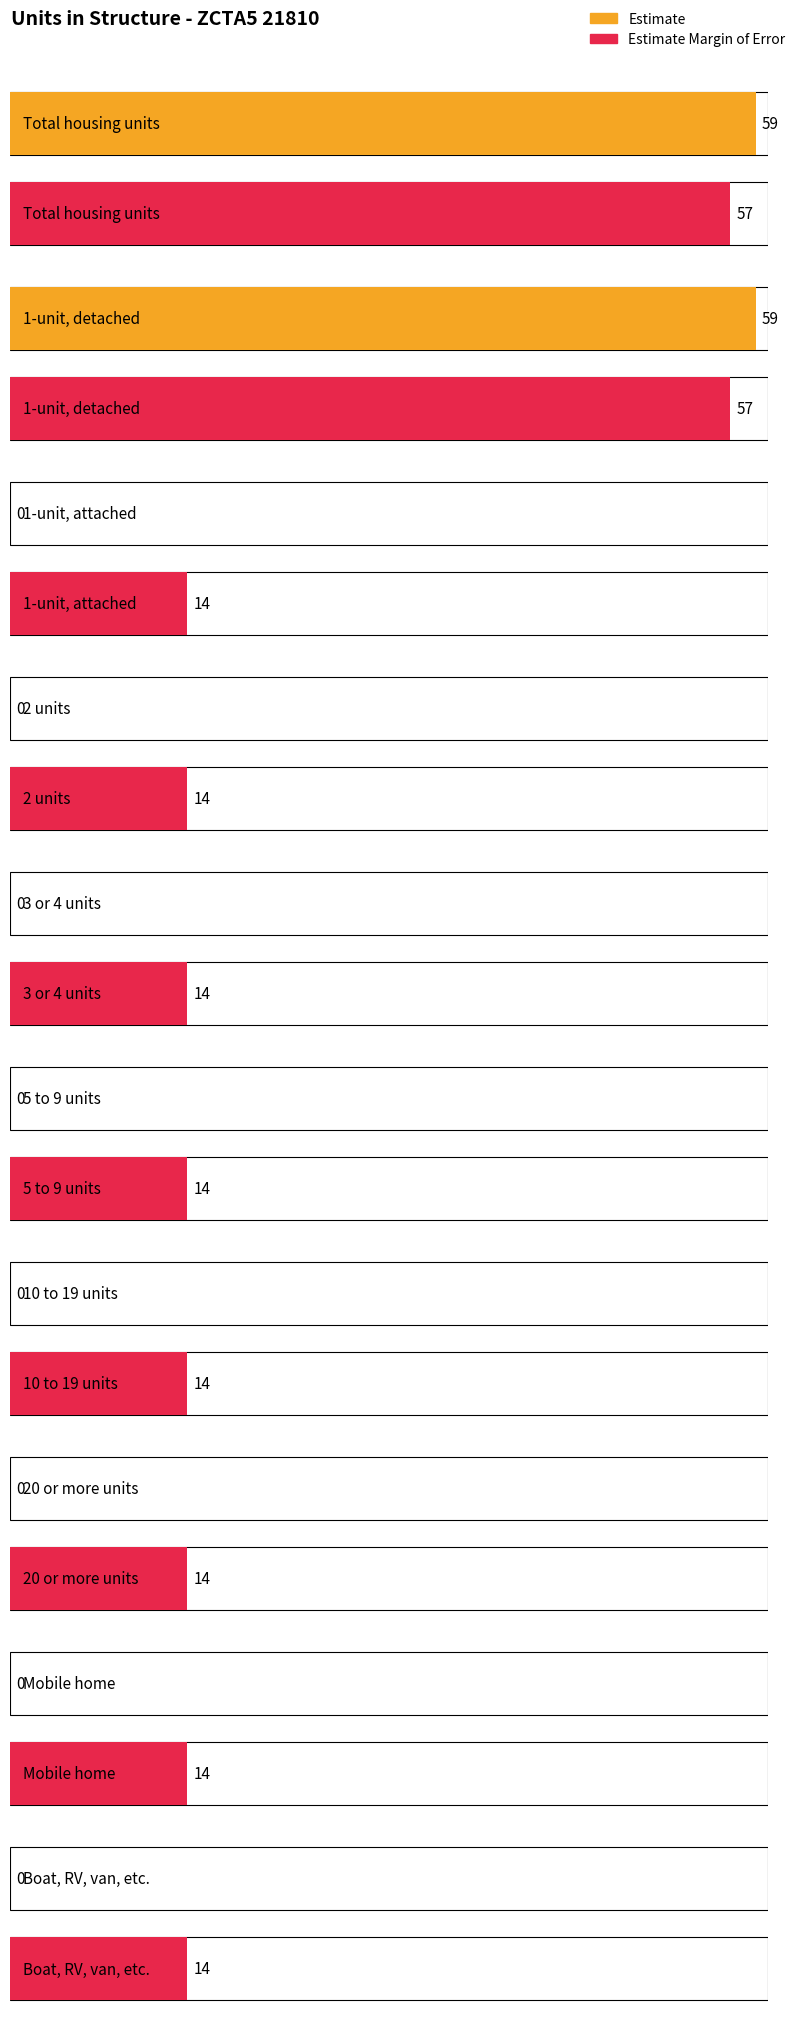

What is the label of the 3rd bar from the right?

20 or more units